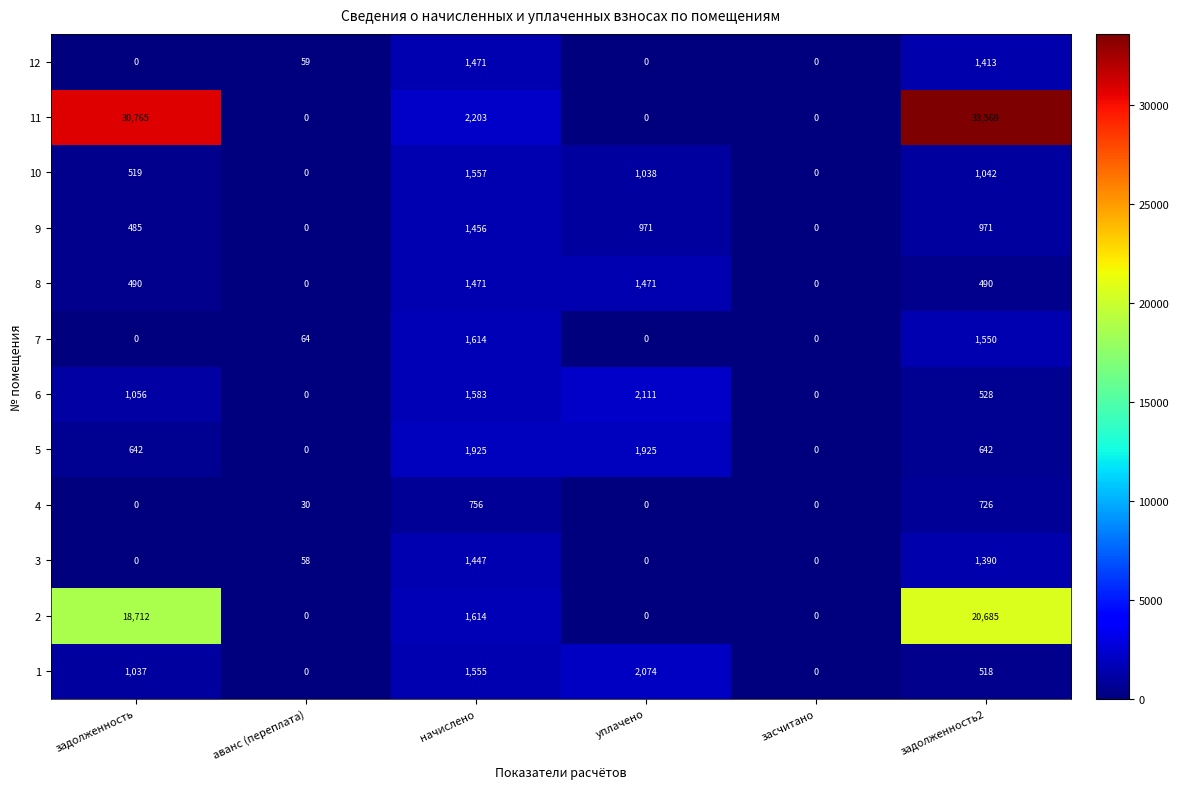

The value of 11 at засчитано is 0. True or false?

True